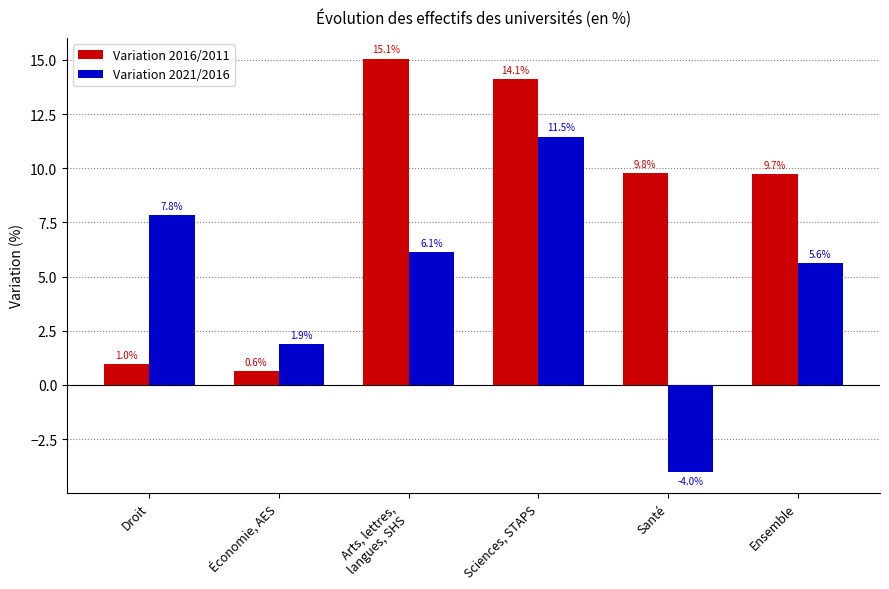

The Variation 2016/2011 series shows 14.1 at Sciences, STAPS. True or false?

True